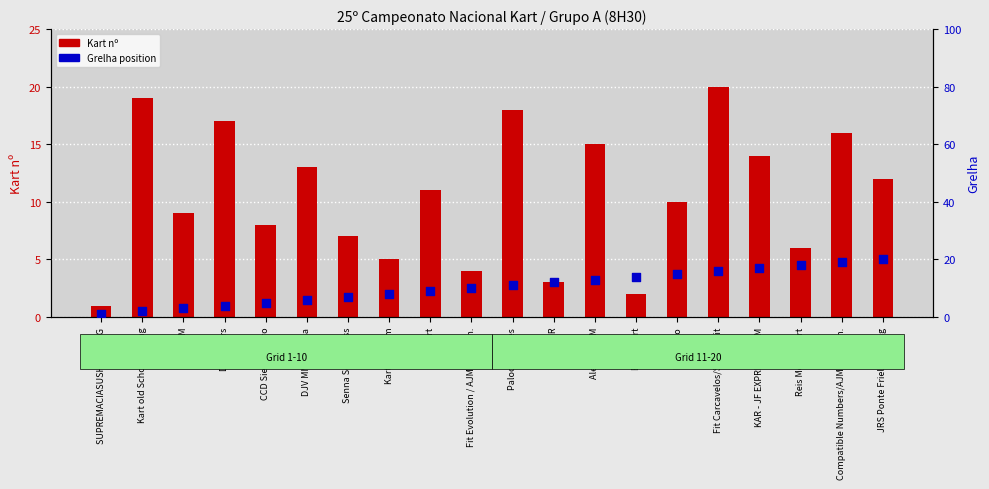

Is the value of Kart nº at DJV MM Cantina greater than the value of Grelha at DJV MM Cantina?

Yes